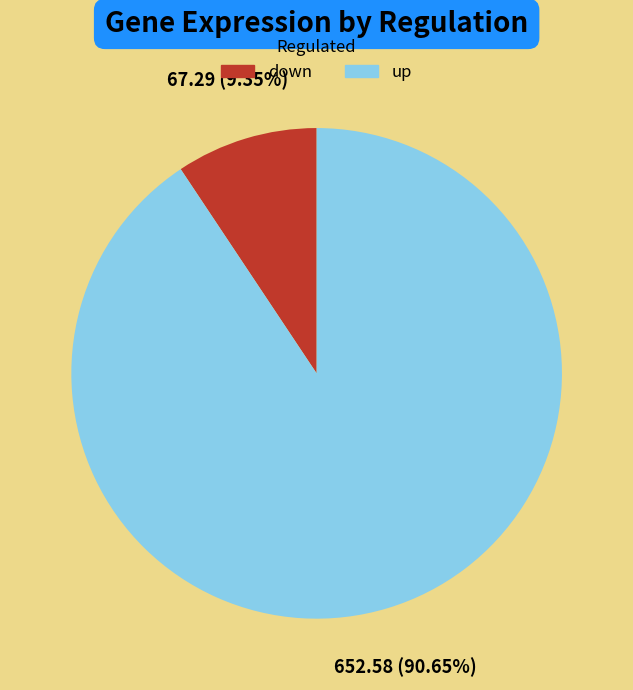

Which has a higher value, down or up?

up